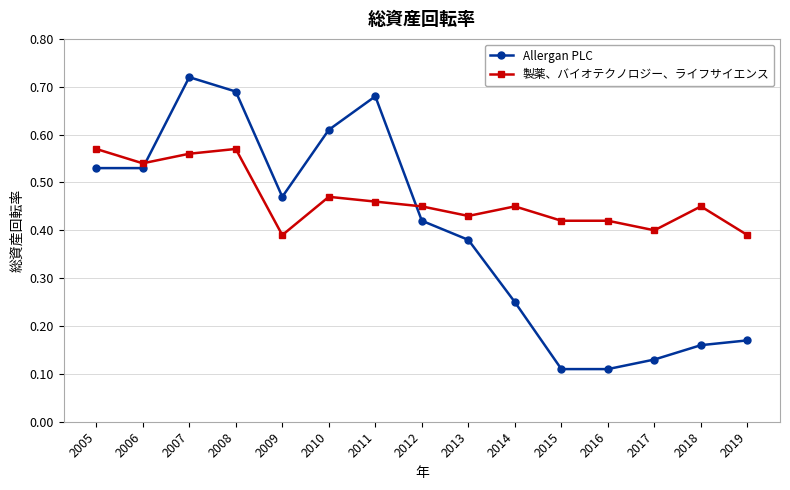

Which category has the highest value across all series?

2007